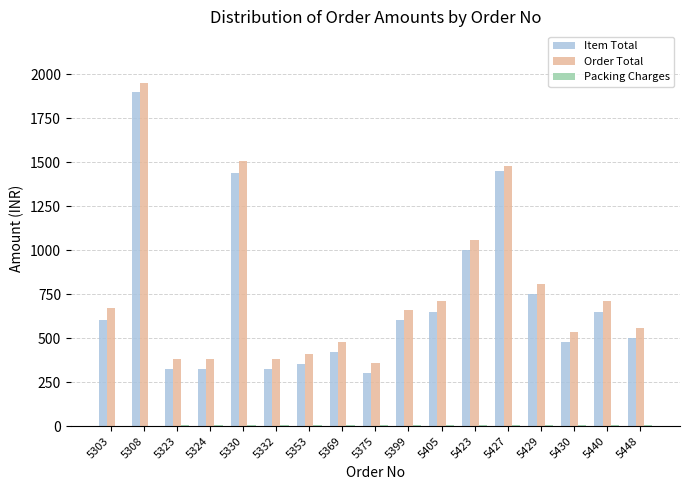

Which series has the widest spread of values?

Item Total